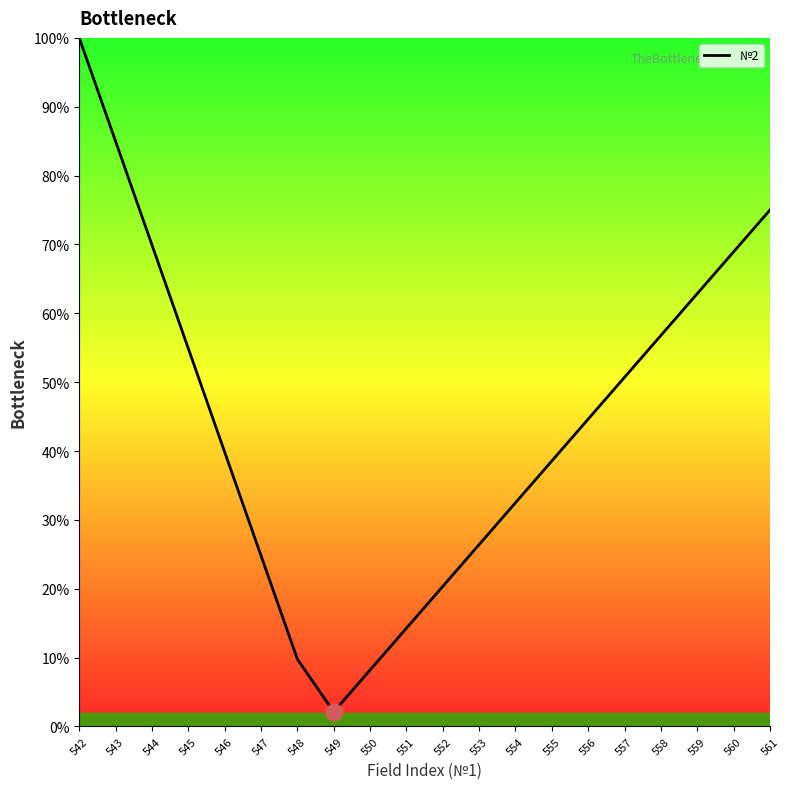

Where does the data first go above 44?

542